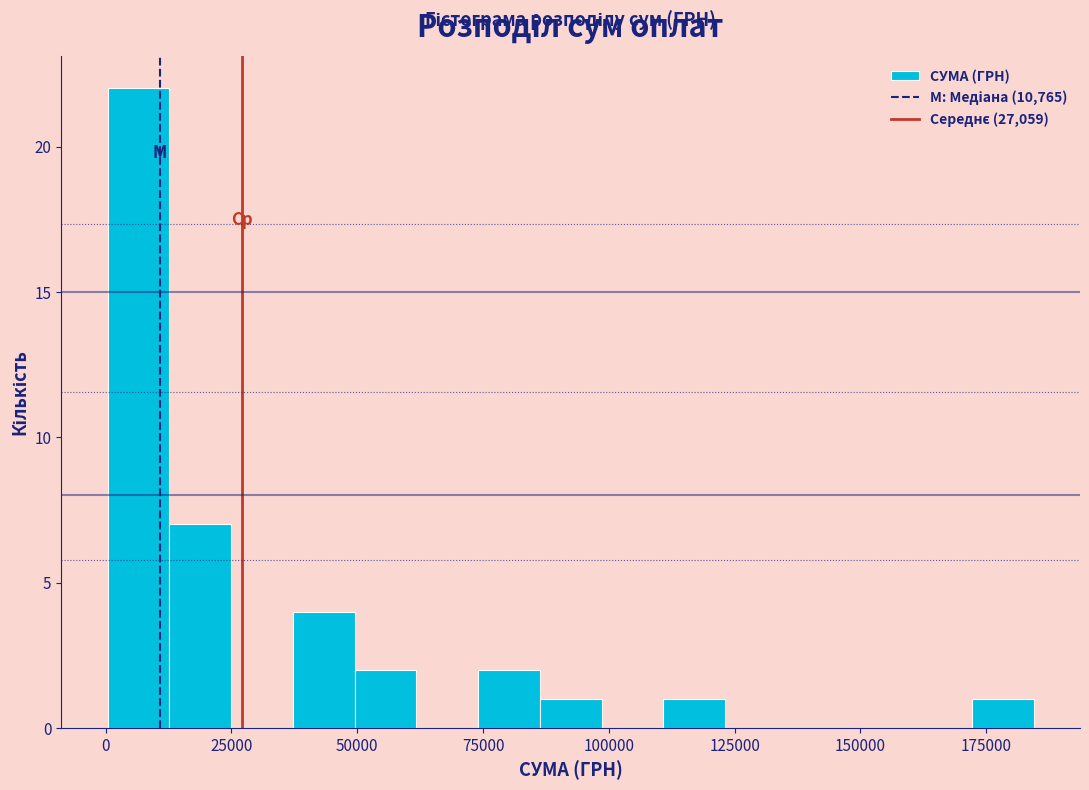

Around what value on the x-axis is the tallest bar? Give the approximate position of its centre, as read against the axis.

5000